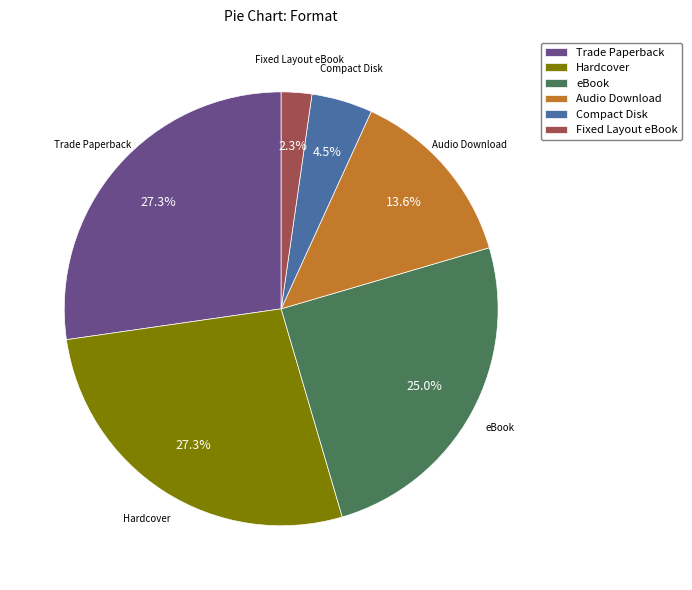

To the nearest percent, what is the difference between the largest and smallest slice percentages?

25%